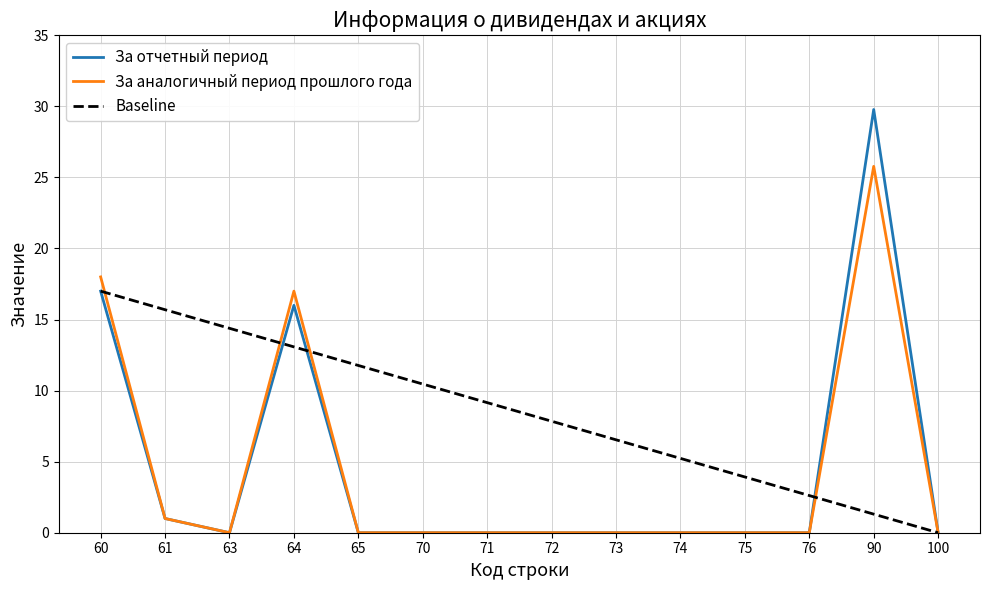

Reading left to right, transcribe all the data shown in this chart.

За отчетный период: 60=17.0	61=1.0	63=0.0	64=16.0	65=0.0	70=0.0	71=0.0	72=0.0	73=0.0	74=0.0	75=0.0	76=0.0	90=29.8	100=0.0
За аналогичный период прошлого года: 60=18.0	61=1.0	63=0.0	64=17.0	65=0.0	70=0.0	71=0.0	72=0.0	73=0.0	74=0.0	75=0.0	76=0.0	90=25.8	100=0.0